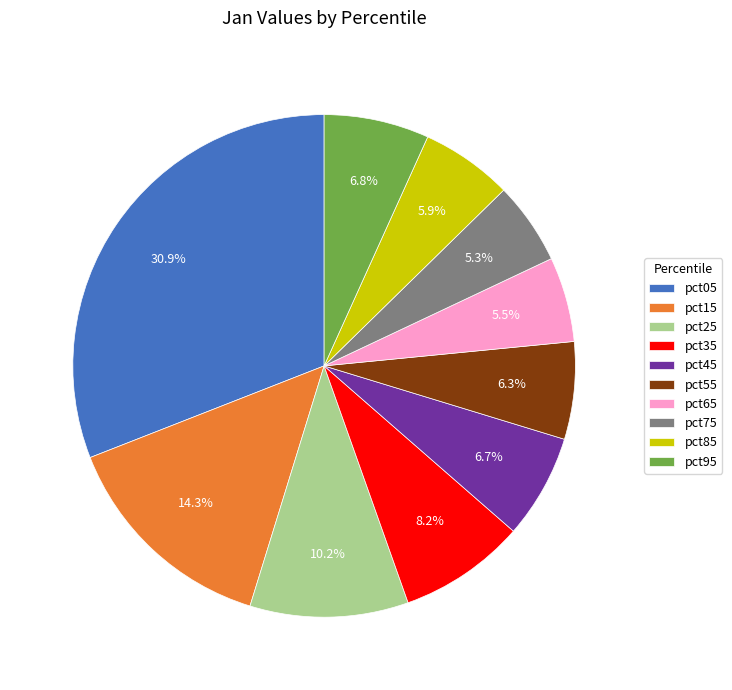

How many segments does this pie chart have?

10